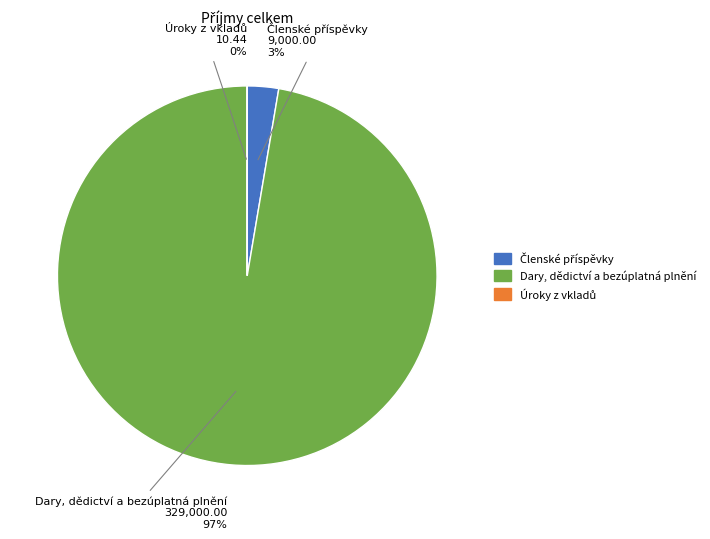

What is the majority slice?

Dary, dědictví a bezúplatná plnění